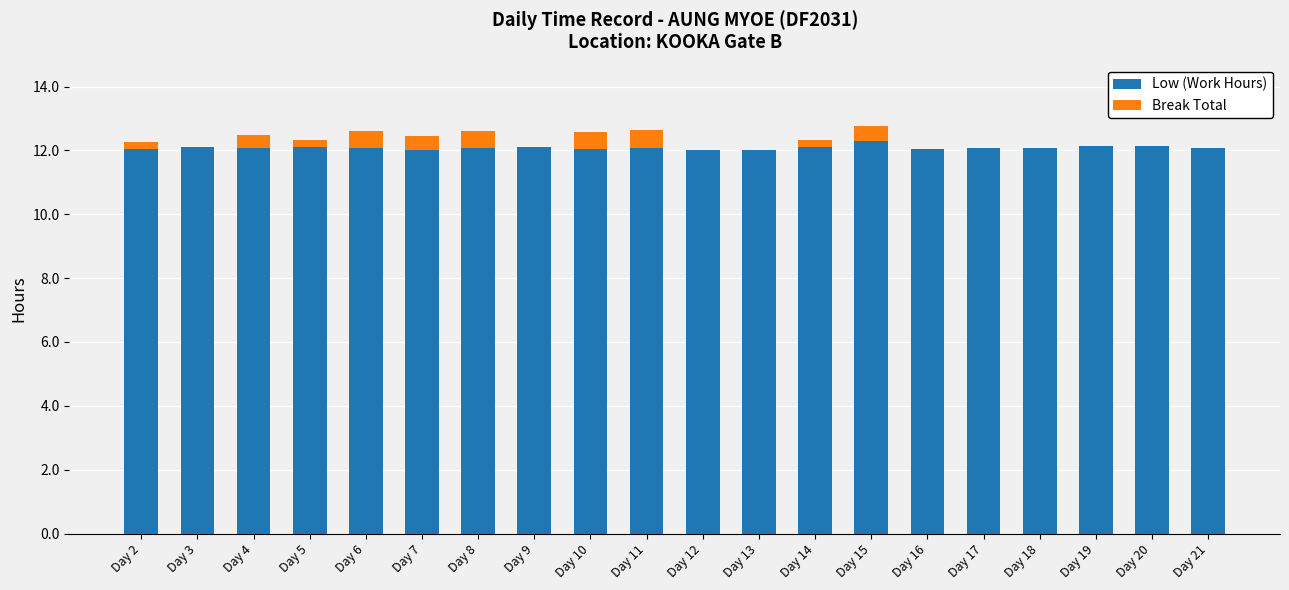

How many distinct data groups are displayed?

2